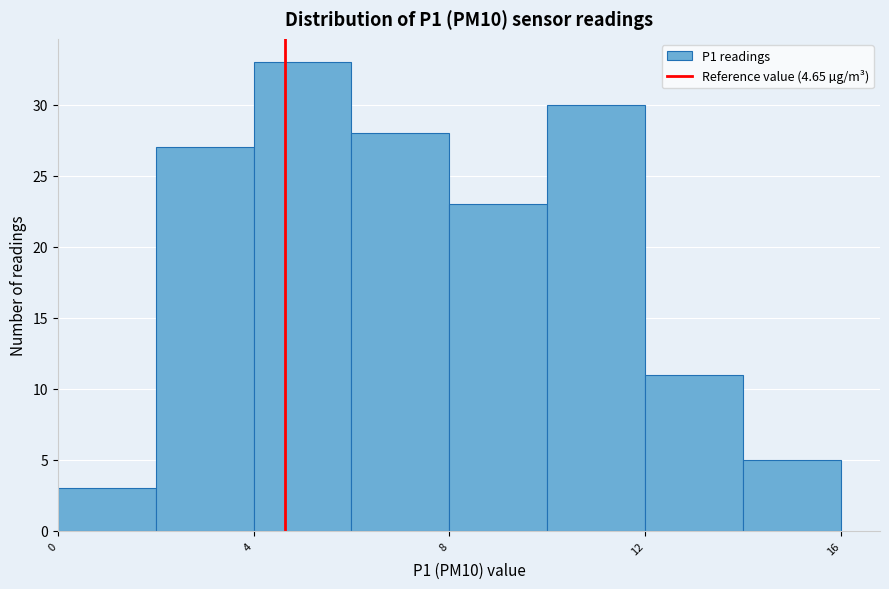

How tall is the bar that spans 12 to 14 on the x-axis? The values are not printed on the chart, so give them approximately, as read against the axis.

11